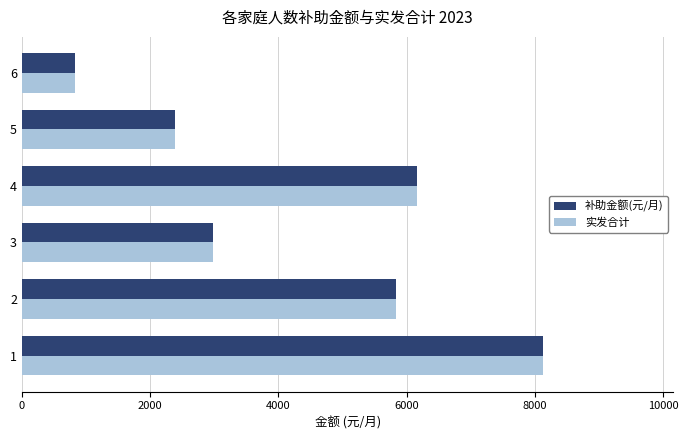

Is the value of 实发合计 at 1 greater than the value of 补助金额(元/月) at 3?

Yes